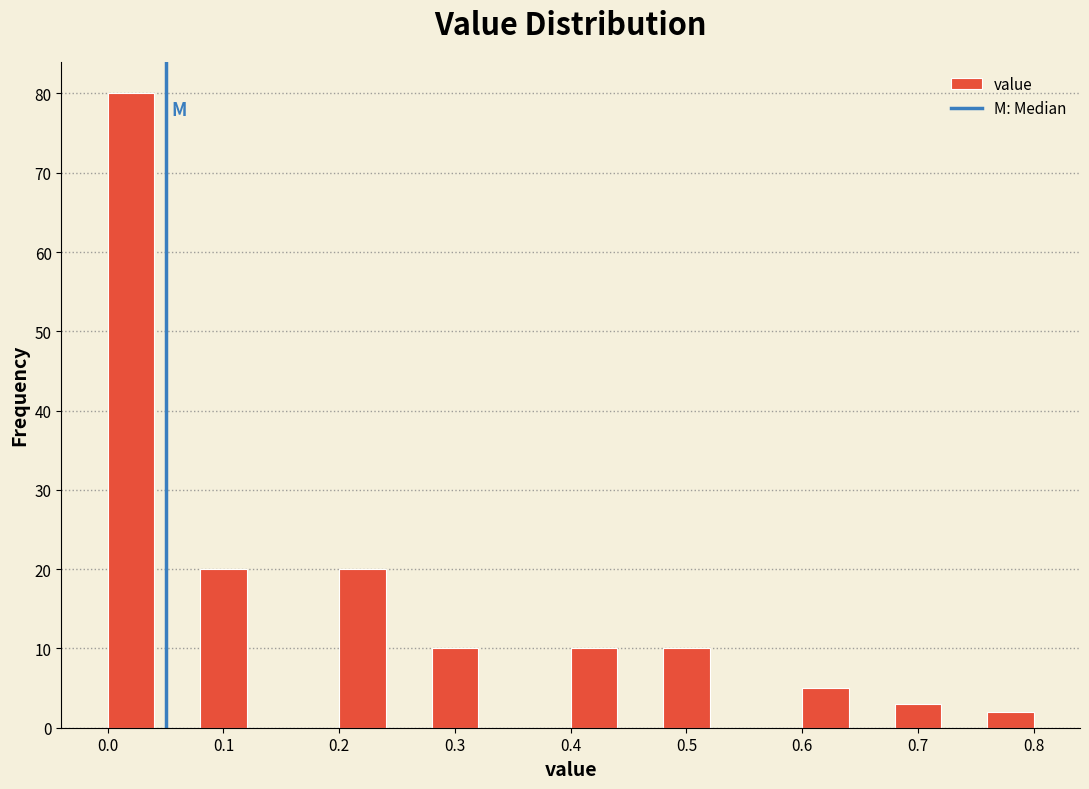

Reading left to right, list every bar in this chart as the range it spans on the x-axis followed by its height. The values are not printed on the chart, so give them approximately, as read against the axis.

0.00 to 0.04: 80
0.04 to 0.08: 0
0.08 to 0.12: 20
0.12 to 0.16: 0
0.16 to 0.20: 0
0.20 to 0.24: 20
0.24 to 0.28: 0
0.28 to 0.32: 10
0.32 to 0.36: 0
0.36 to 0.40: 0
0.40 to 0.44: 10
0.44 to 0.48: 0
0.48 to 0.52: 10
0.52 to 0.56: 0
0.56 to 0.60: 0
0.60 to 0.64: 5
0.64 to 0.68: 0
0.68 to 0.72: 3
0.72 to 0.76: 0
0.76 to 0.80: 2